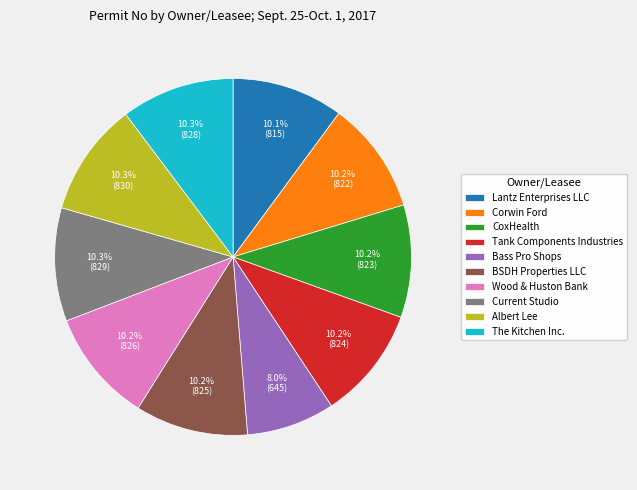

Does BSDH Properties LLC account for over 50% of the chart?

No